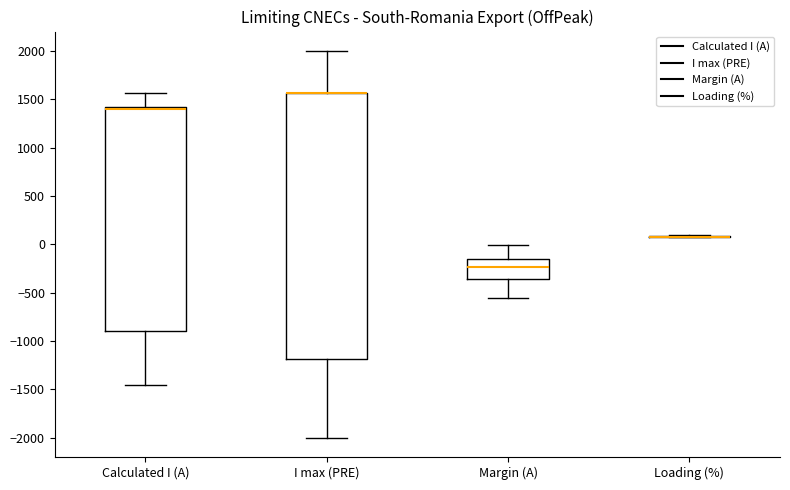

Comparing the boxes themselves (not the whiskers), which one is the tallest?

I max (PRE)